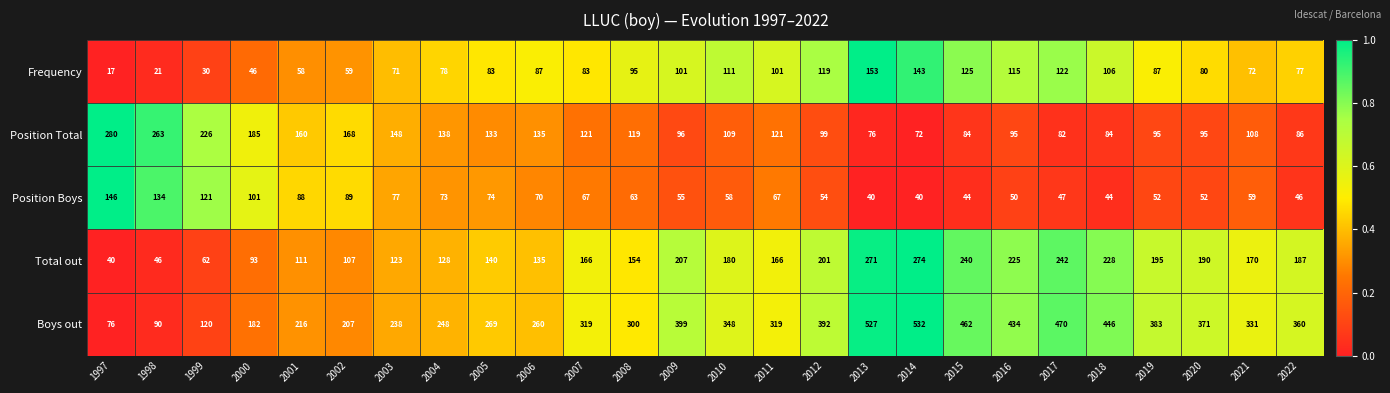

What is the lowest value of the Total out series?

40